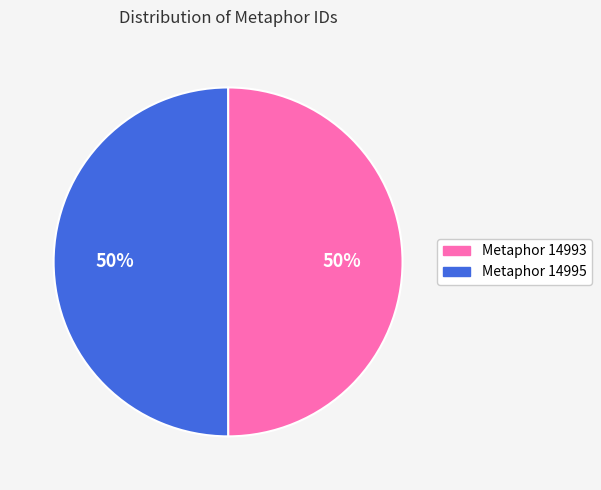

Is the sum of Metaphor 14995 and Metaphor 14993 greater than half?

Yes